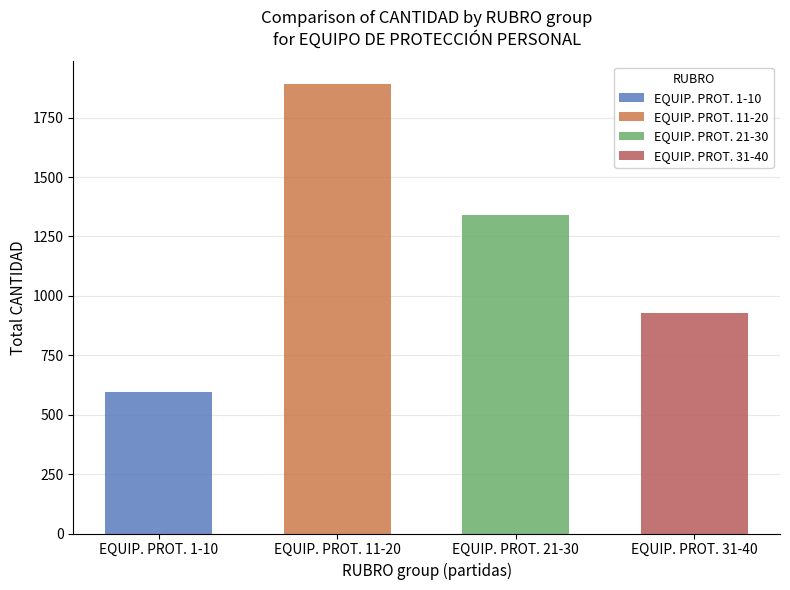

What is the change in value from Partida 9 to Partida 29?

+795